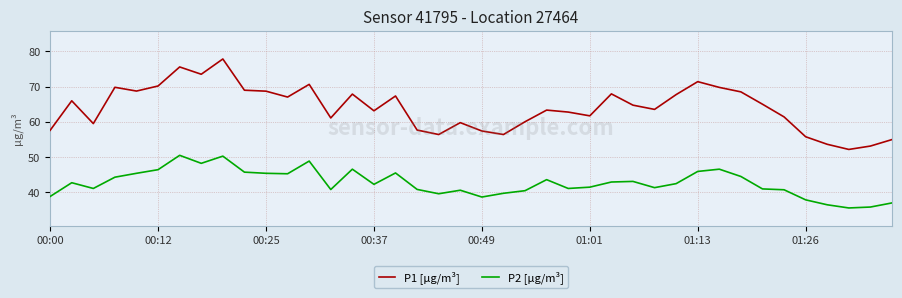

True or false: P2 [µg/m³] and P1 [µg/m³] intersect in this chart.

False